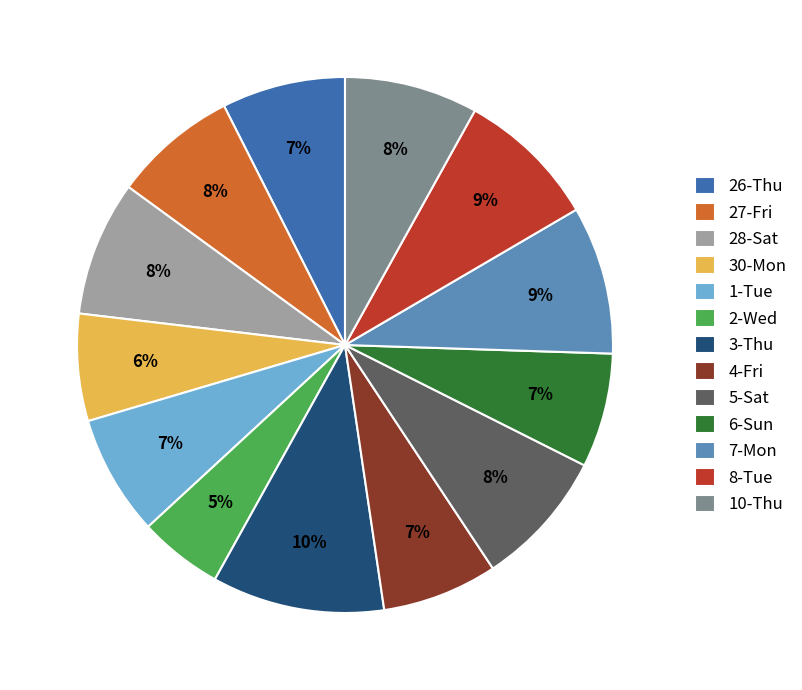

Between 26-Thu and 2-Wed, which is larger?

26-Thu